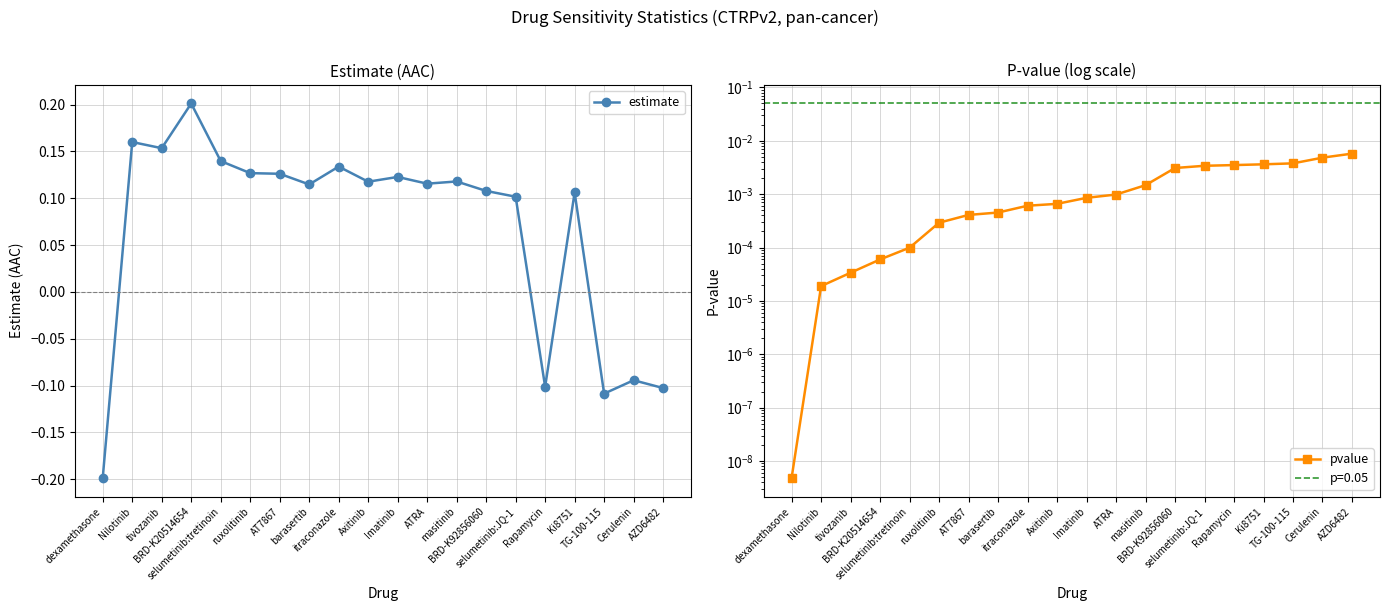

Reading left to right, list all the values displayed in this chart.

estimate: dexamethasone=-0.2	Nilotinib=0.2	tivozanib=0.2	BRD-K20514654=0.2	selumetinib:tretinoin=0.1	ruxolitinib=0.1	AT7867=0.1	barasertib=0.1	itraconazole=0.1	Axitinib=0.1	Imatinib=0.1	ATRA=0.1	masitinib=0.1	BRD-K92856060=0.1	selumetinib:JQ-1=0.1	Rapamycin=-0.1	Ki8751=0.1	TG-100-115=-0.1	Cerulenin=-0.1	AZD6482=-0.1
pvalue: dexamethasone=0.0	Nilotinib=0.0	tivozanib=0.0	BRD-K20514654=0.0	selumetinib:tretinoin=0.0	ruxolitinib=0.0	AT7867=0.0	barasertib=0.0	itraconazole=0.0	Axitinib=0.0	Imatinib=0.0	ATRA=0.0	masitinib=0.0	BRD-K92856060=0.0	selumetinib:JQ-1=0.0	Rapamycin=0.0	Ki8751=0.0	TG-100-115=0.0	Cerulenin=0.0	AZD6482=0.0